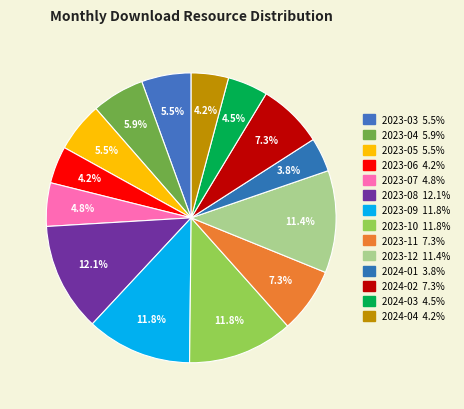

Count the number of slices in the pie.

14